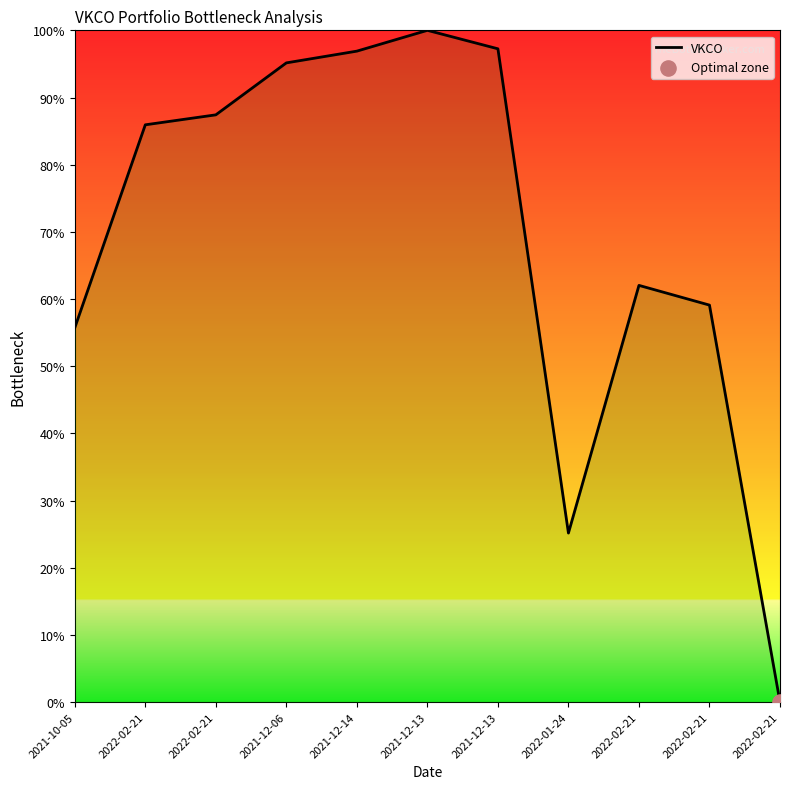

What is the change in value from 2021-10-05 to 2022-02-21?

+6.3